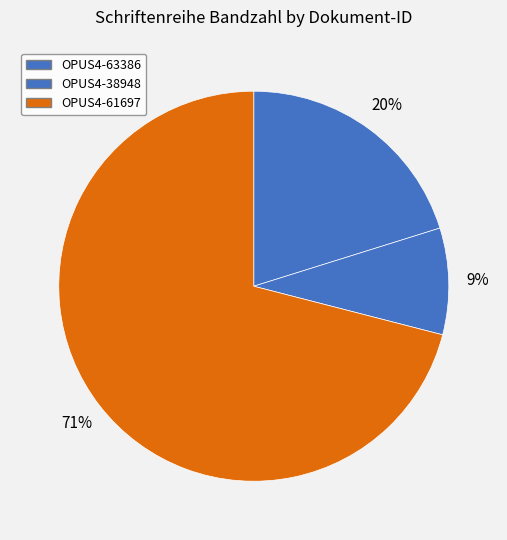

How many slices are in this pie chart?

3